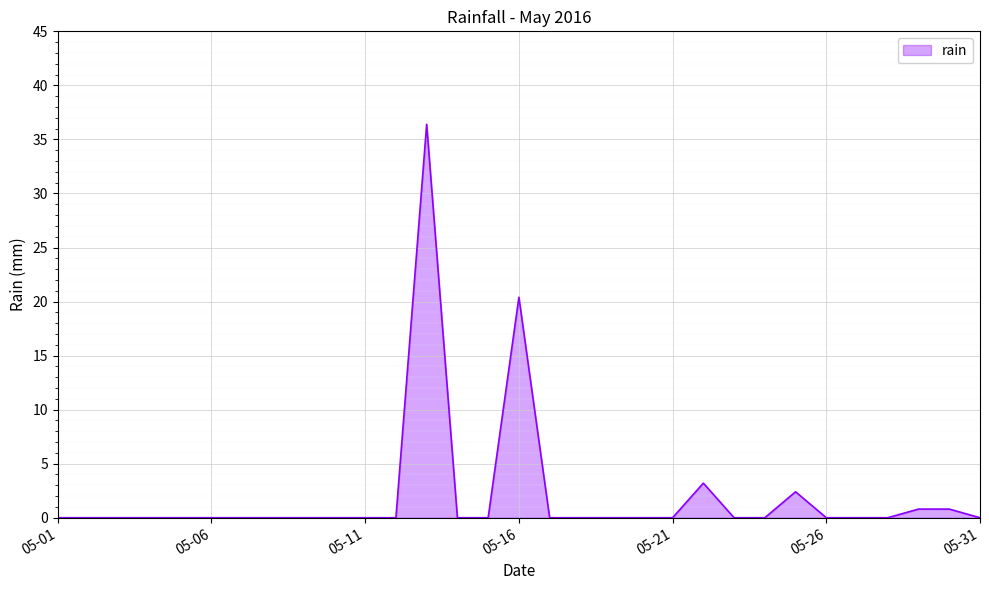

Does the chart display data point markers on the line(s)?

No